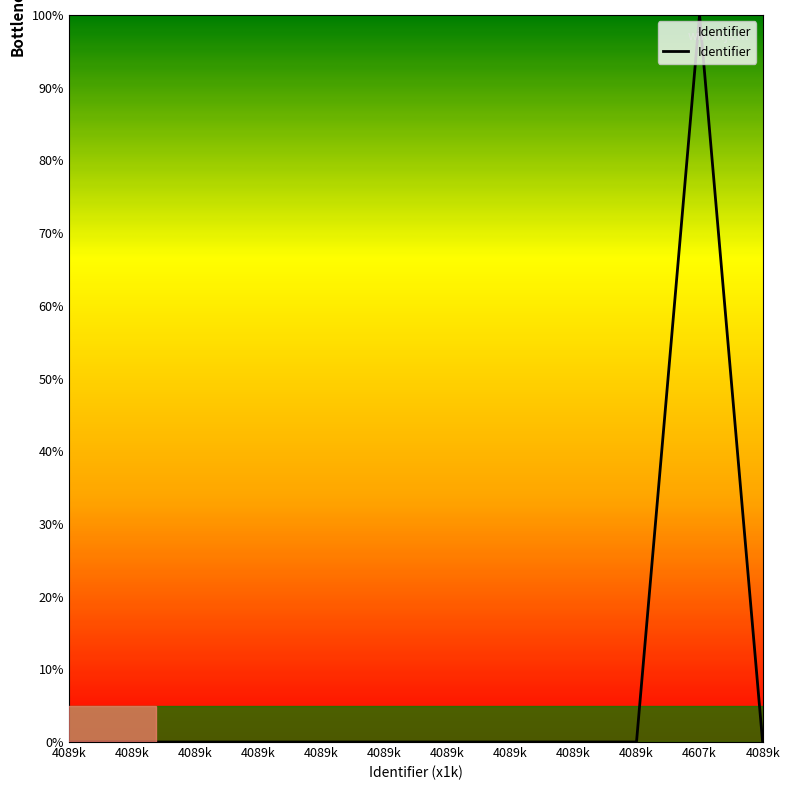

Does the chart have visible grid lines?

No